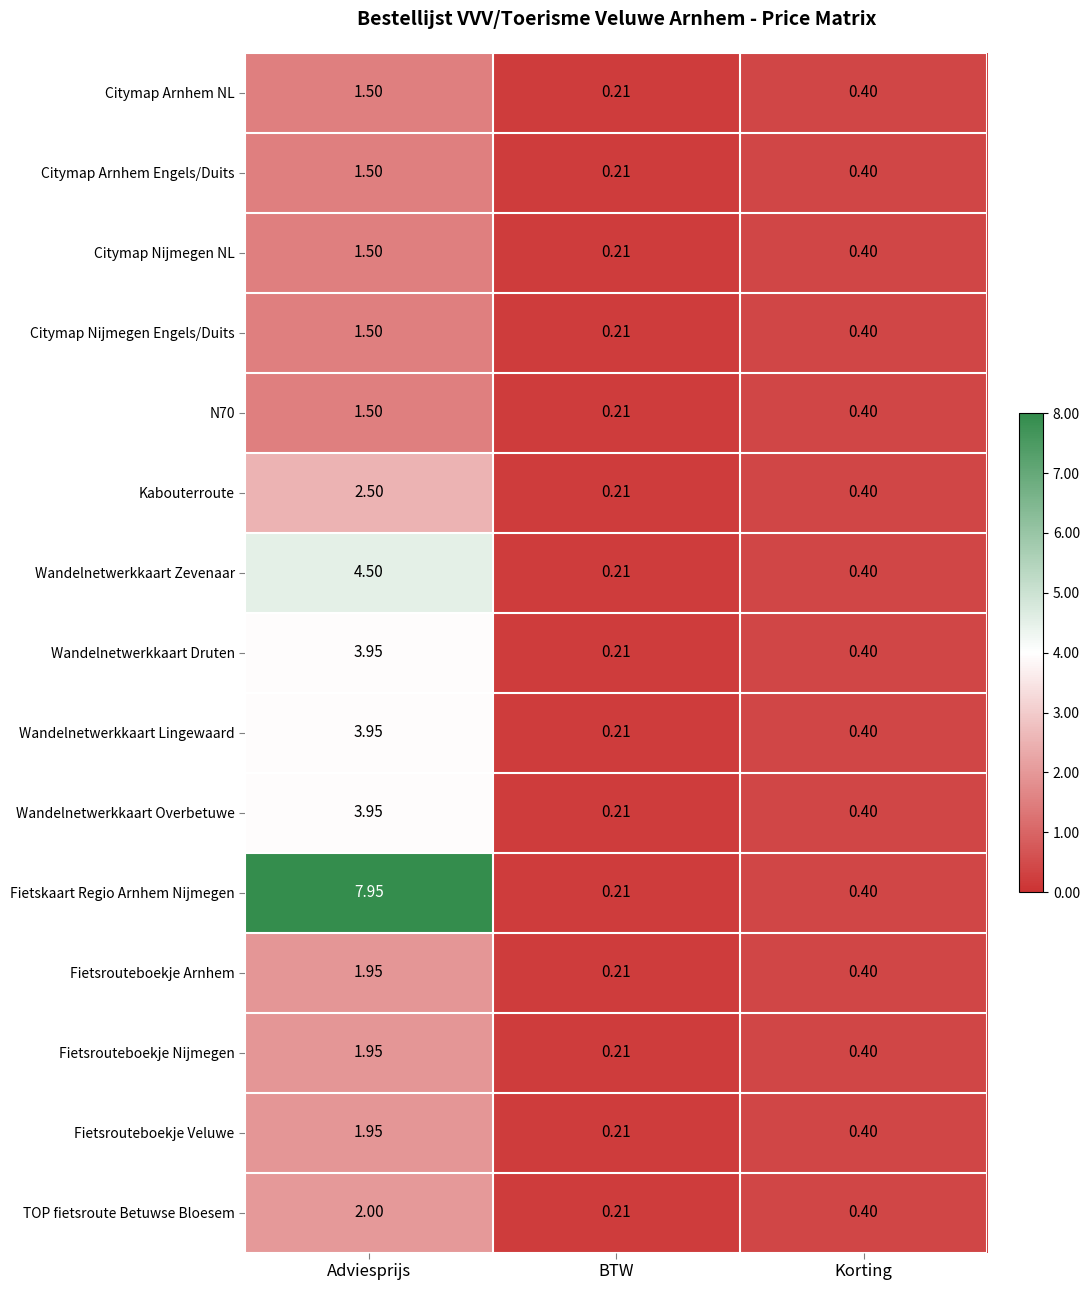

List the labels in order of TOP fietsroute Betuwse Bloesem value, largest first.

Adviesprijs, Korting, BTW